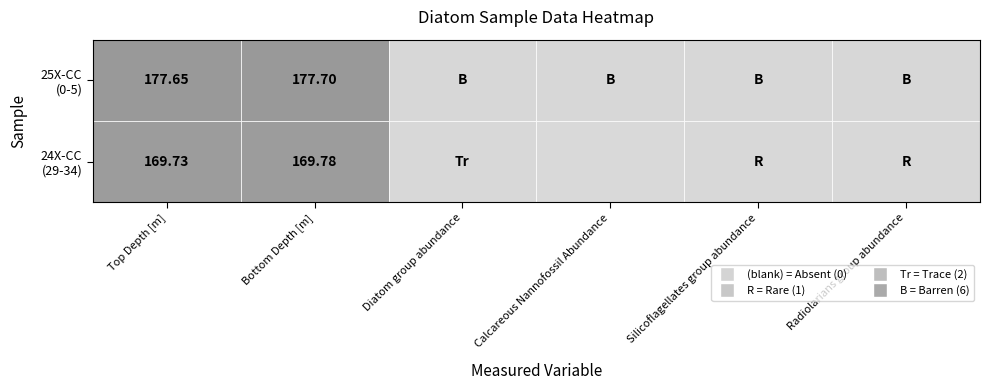

What is the approximate value of top_depth at bottom_depth?

177.7